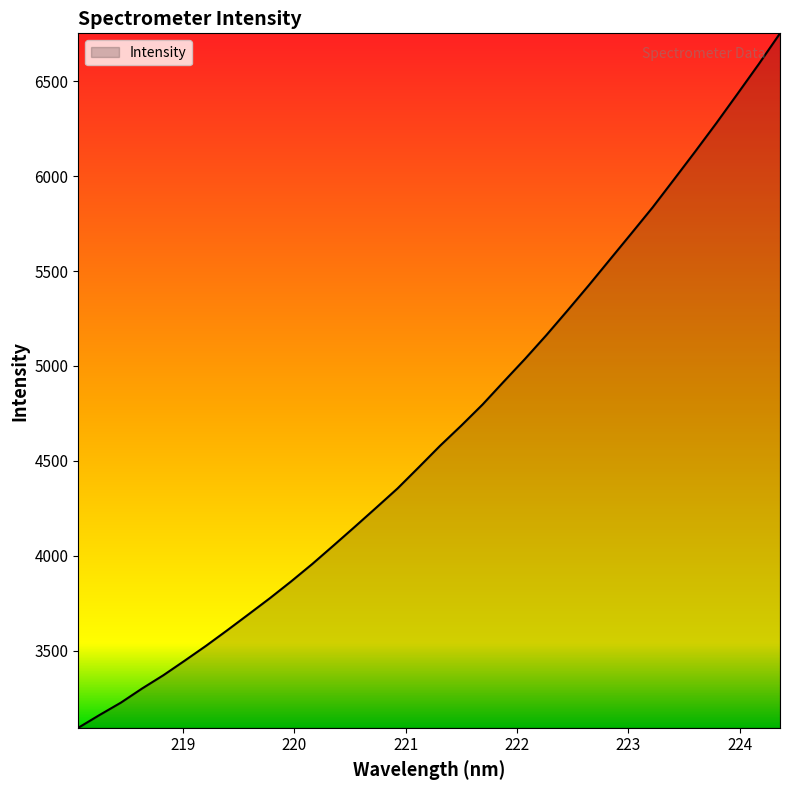

What is the maximum value shown in the chart?

6751.5